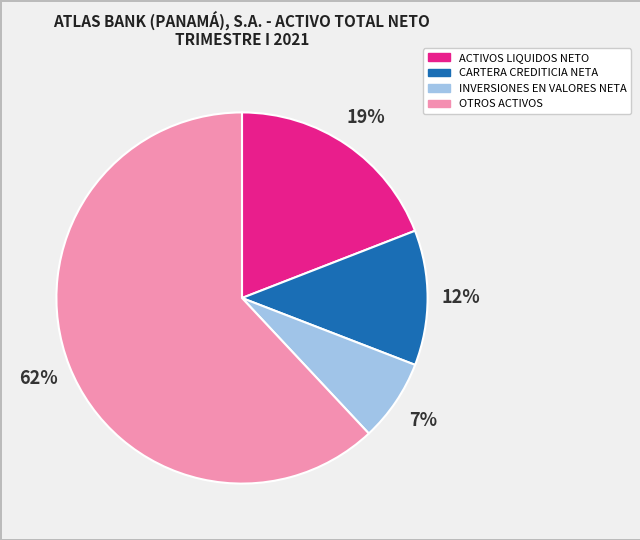

How many slices are in this pie chart?

4